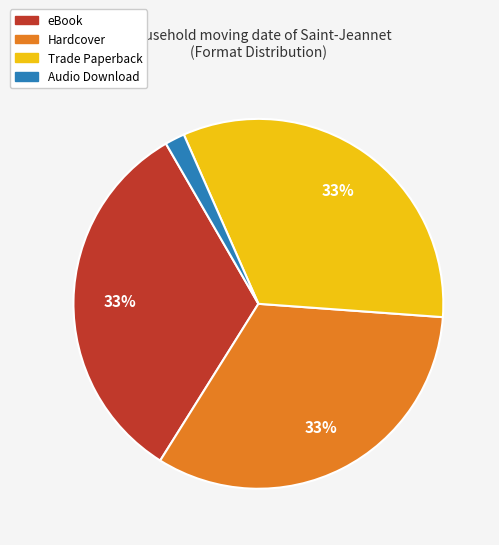

Which category has the smallest portion of the pie?

Audio Download